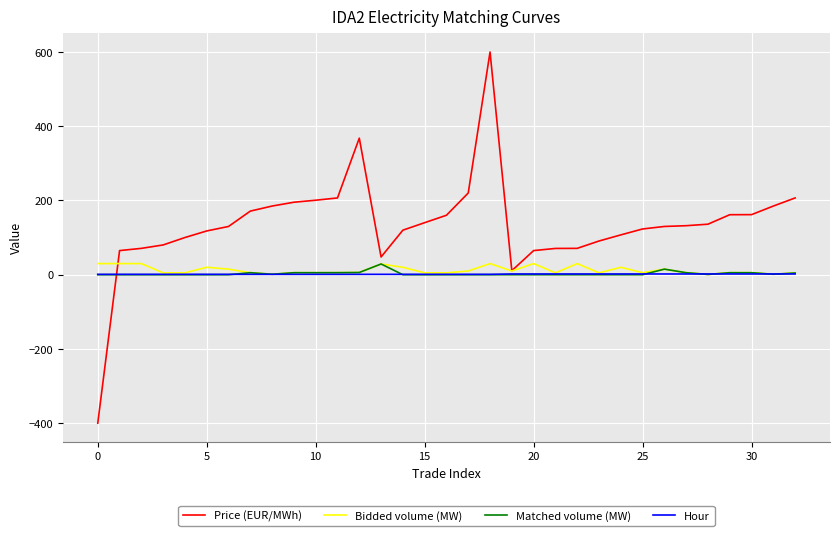

After their last crossing, which series has the higher values: Matched volume (MW) or Price (EUR/MWh)?

Price (EUR/MWh)